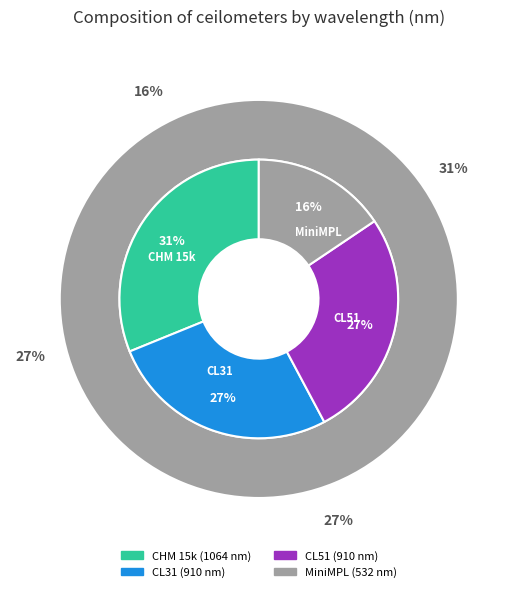

What is the ratio of the value at MiniMPL to the value at CL31?

0.6